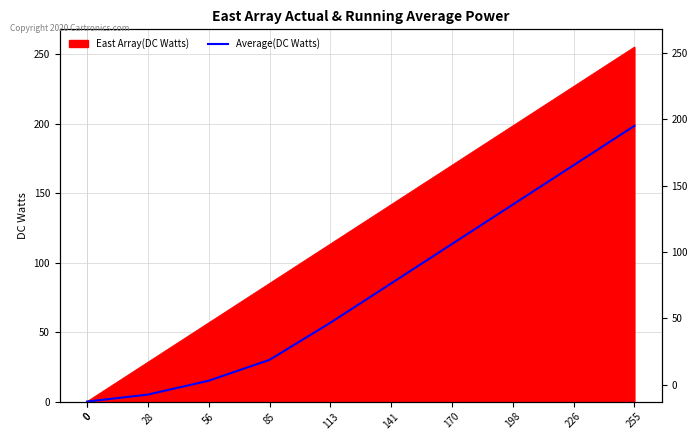

Which has a higher value, 198 or 0?

198